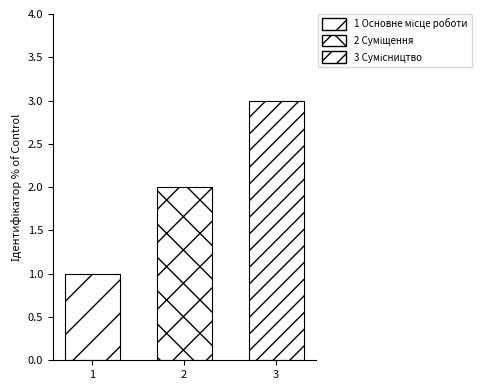

What is the greatest value displayed?

3